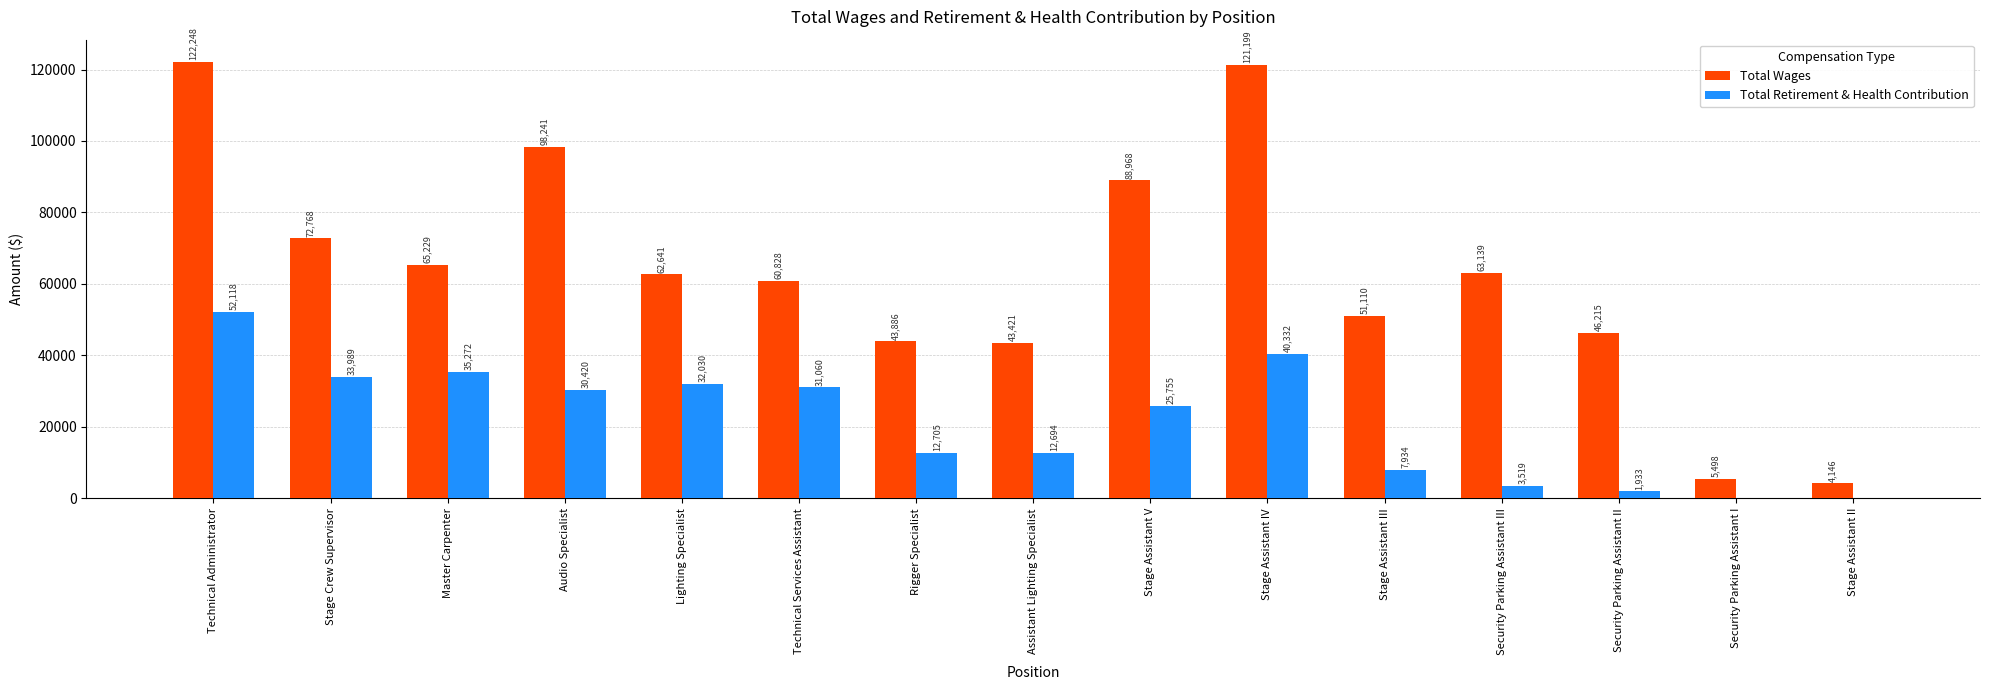

The Total Retirement & Health Contribution series shows 54110 at Stage Crew Supervisor. True or false?

False